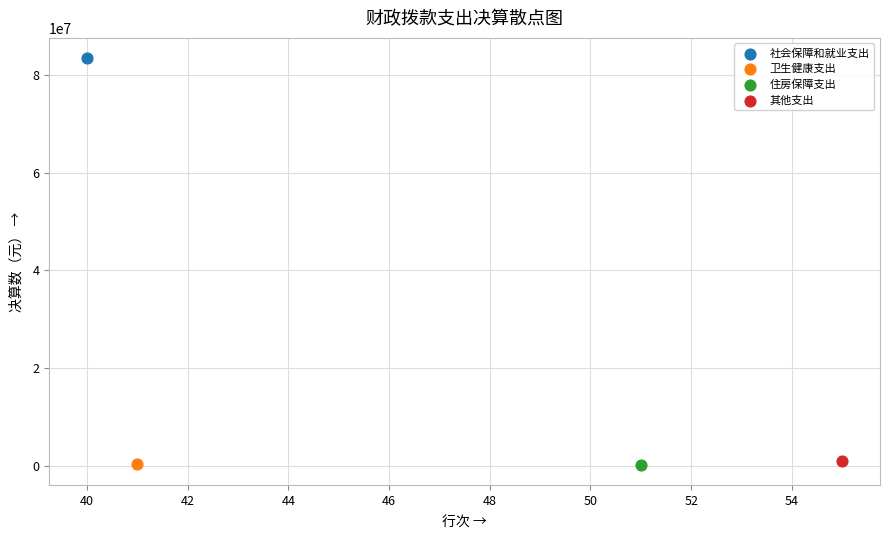

What are all the series names shown in the legend?

社会保障和就业支出, 卫生健康支出, 住房保障支出, 其他支出